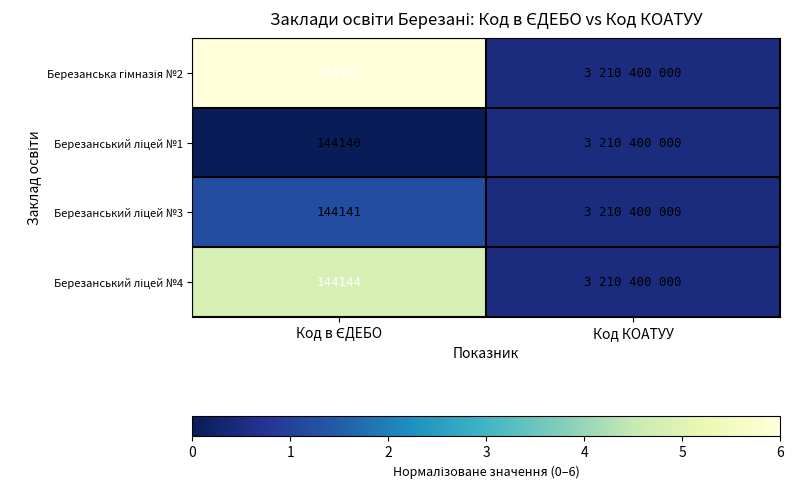

The value of Березанський ліцей №1 at Код в ЄДЕБО is -0.2. True or false?

False